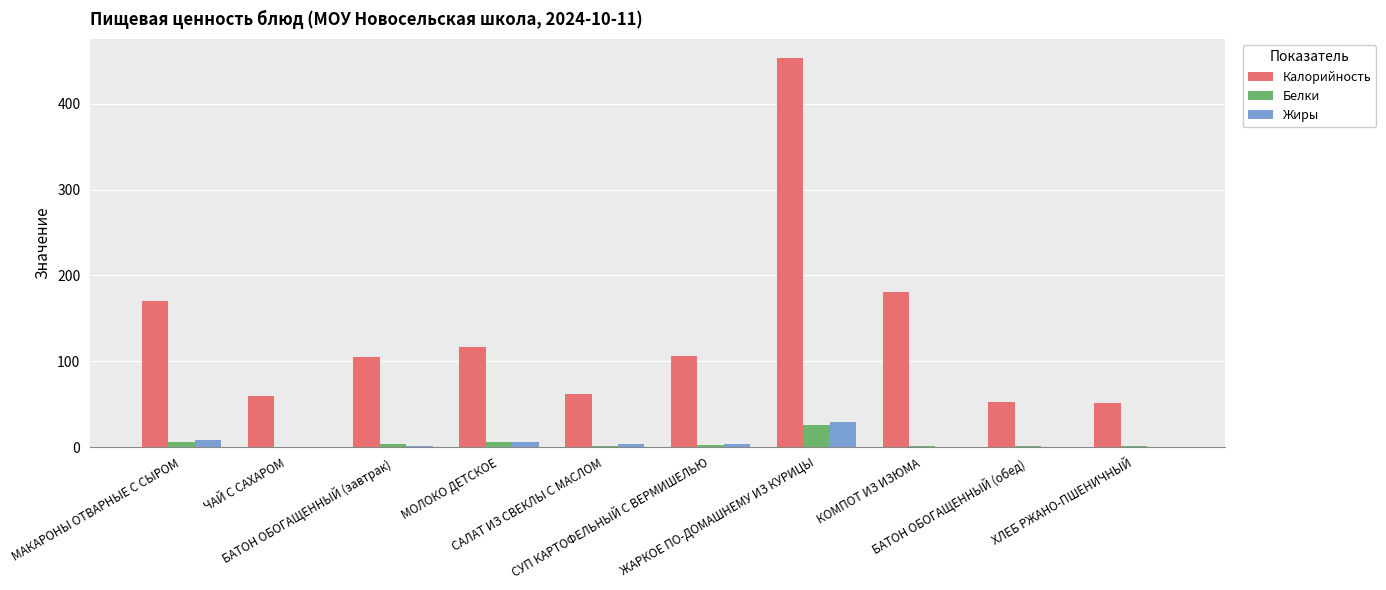

How many distinct data groups are displayed?

3